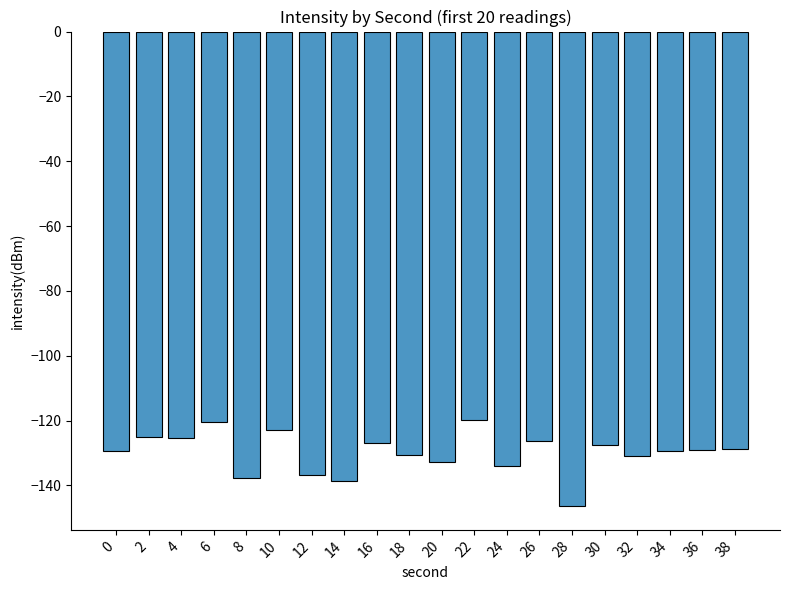

True or false: the data shows -249.4 at 14.

False